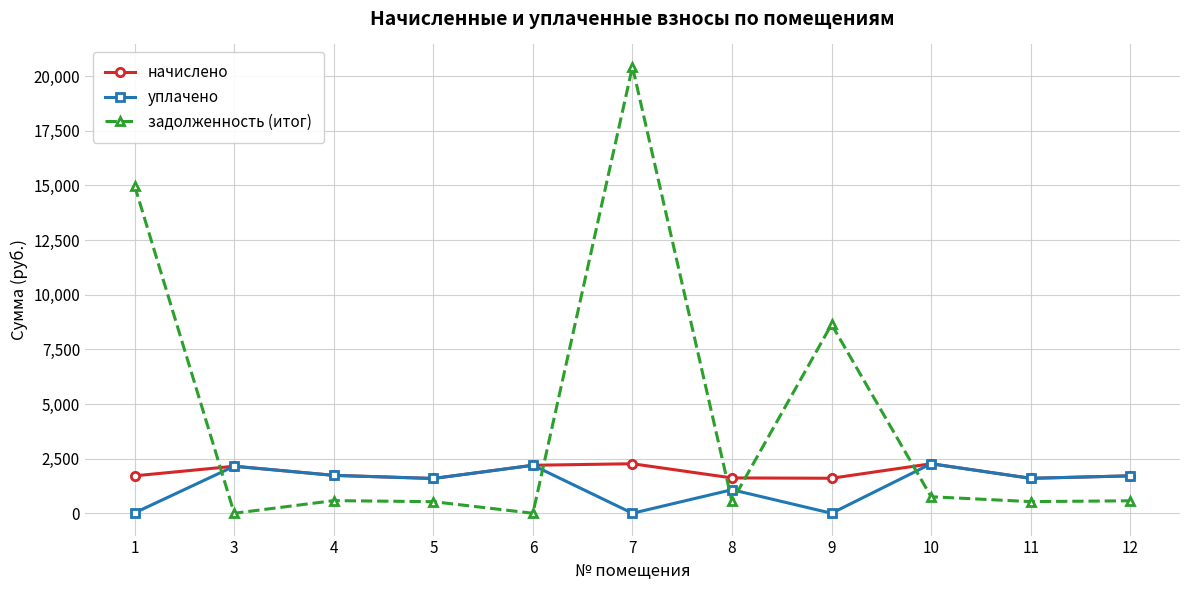

Between 4 and 9, which series saw the biggest shift?

задолженность (итог)